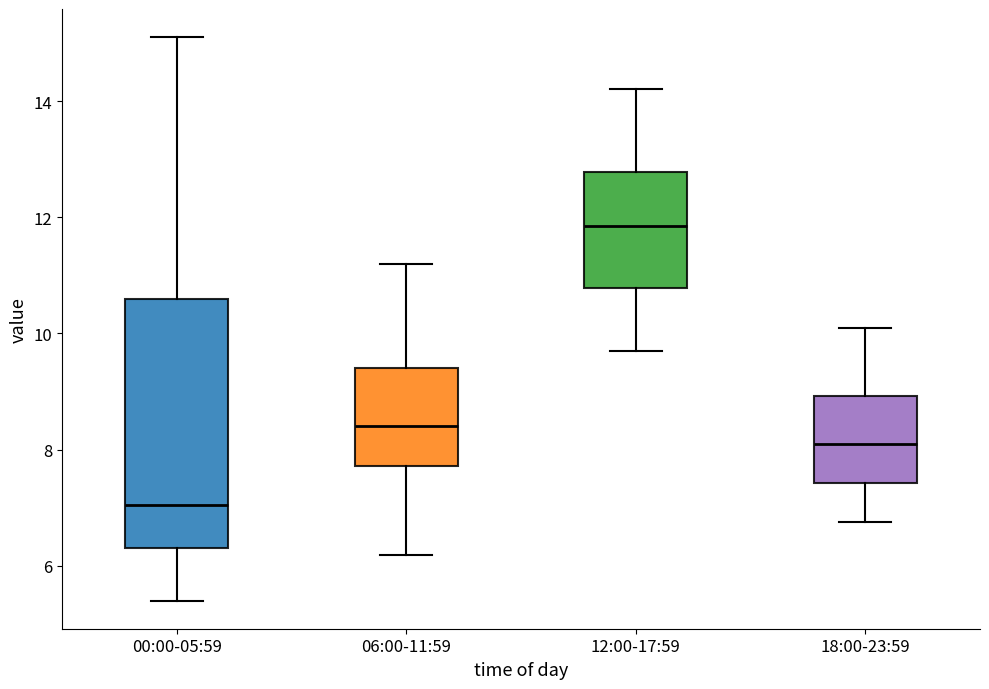

Which box is the tallest, from its lower edge to its upper edge?

00:00-05:59